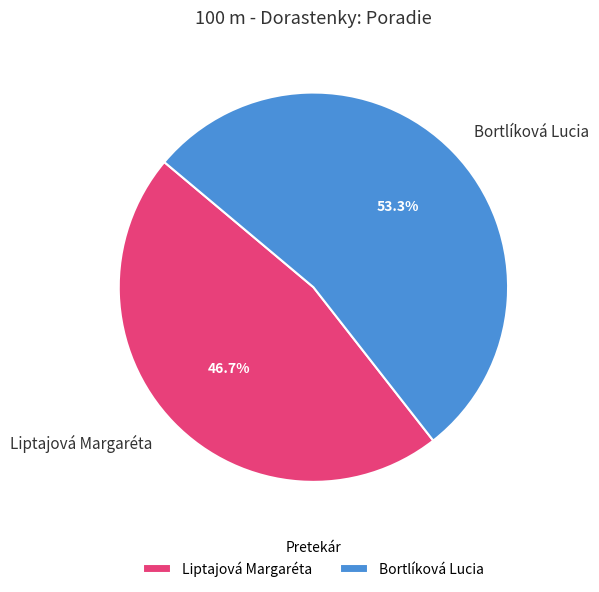

Is the sum of Liptajová Margaréta and Bortlíková Lucia greater than half?

Yes